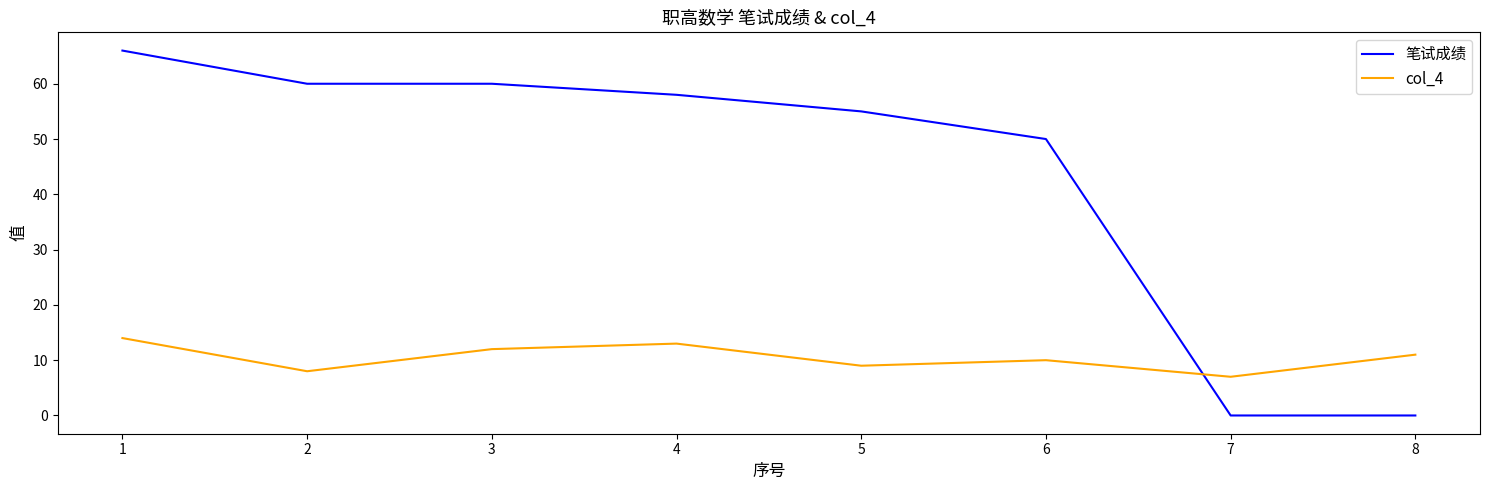

At 7, list the series in order from smallest to largest.

笔试成绩, col_4